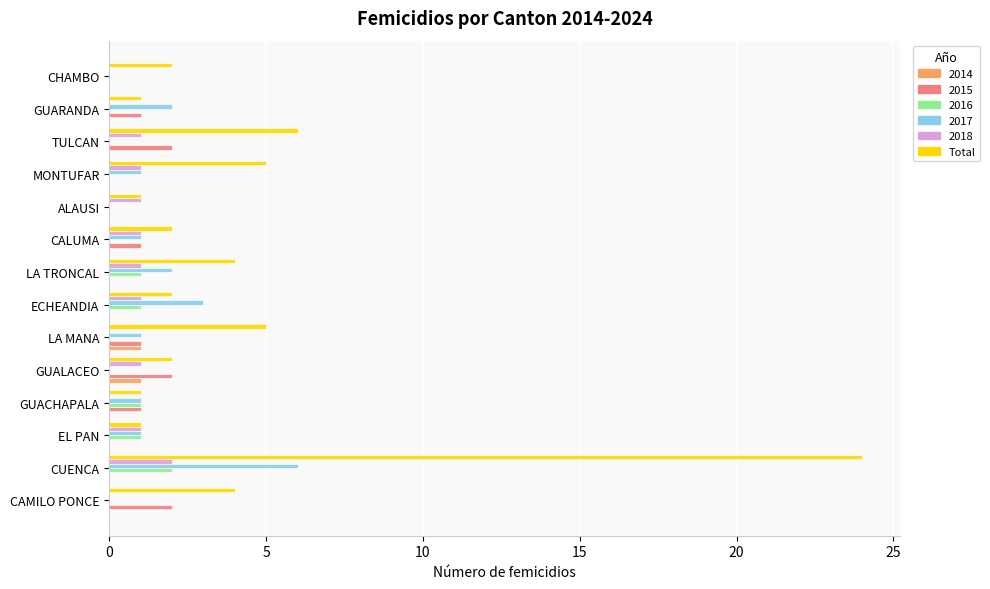

The 2015 series shows 2 at TULCAN. True or false?

True